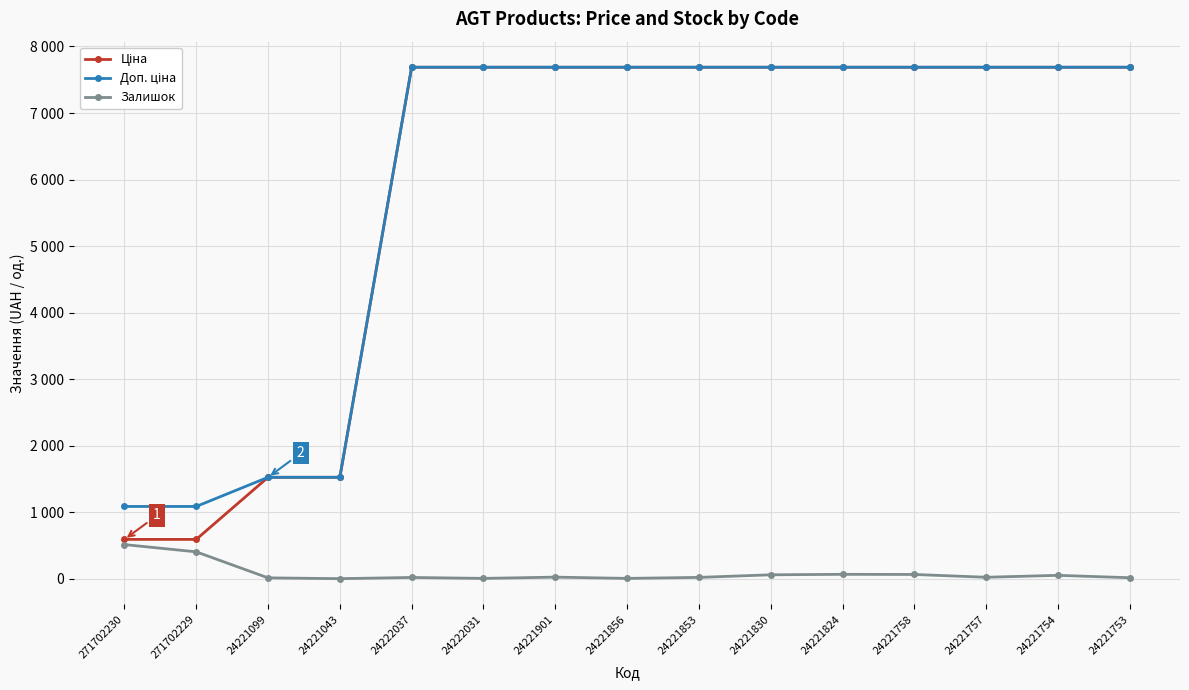

At which label does Доп. ціна first exceed 7687?

24222037